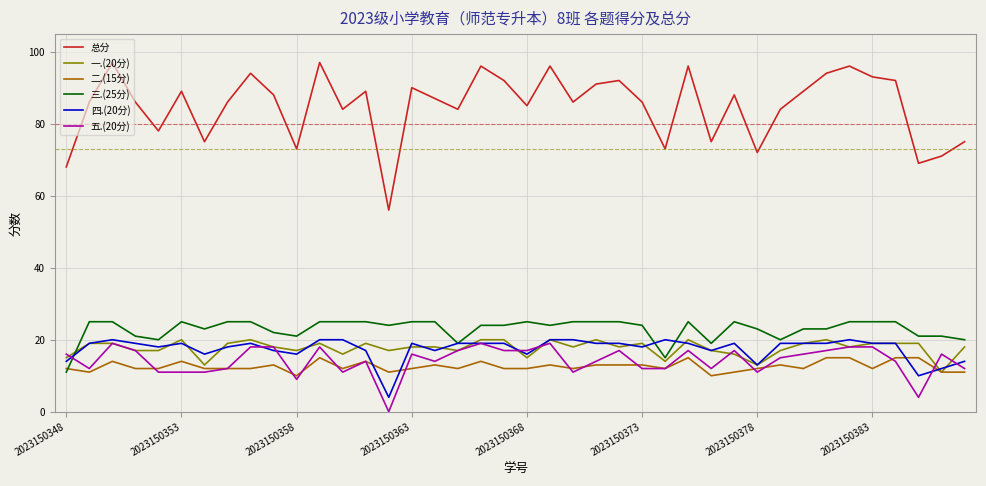

Reading right to left, what are all the values shown in this chart?

总分: 75	71	69	92	93	96	94	89	84	72	88	75	96	73	86	92	91	86	96	85	92	96	84	87	90	56	89	84	97	73	88	94	86	75	89	78	86	97	86	68
一.(20分): 18	11	19	19	19	18	20	19	17	13	16	17	20	14	19	18	20	18	20	15	20	20	17	18	18	17	19	16	19	17	18	20	19	13	20	17	17	19	19	15
二.(15分): 11	11	15	15	12	15	15	12	13	12	11	10	15	12	13	13	13	12	13	12	12	14	12	13	12	11	14	12	15	10	13	12	12	12	14	12	12	14	11	12
三.(25分): 20	21	21	25	25	25	23	23	20	23	25	19	25	15	24	25	25	25	24	25	24	24	19	25	25	24	25	25	25	21	22	25	25	23	25	20	21	25	25	11
四.(20分): 14	12	10	19	19	20	19	19	19	13	19	17	19	20	18	19	19	20	20	16	19	19	19	17	19	4	17	20	20	16	17	19	18	16	19	18	19	20	19	14
五.(20分): 12	16	4	14	18	18	17	16	15	11	17	12	17	12	12	17	14	11	19	17	17	19	17	14	16	0	14	11	18	9	18	18	12	11	11	11	17	19	12	16